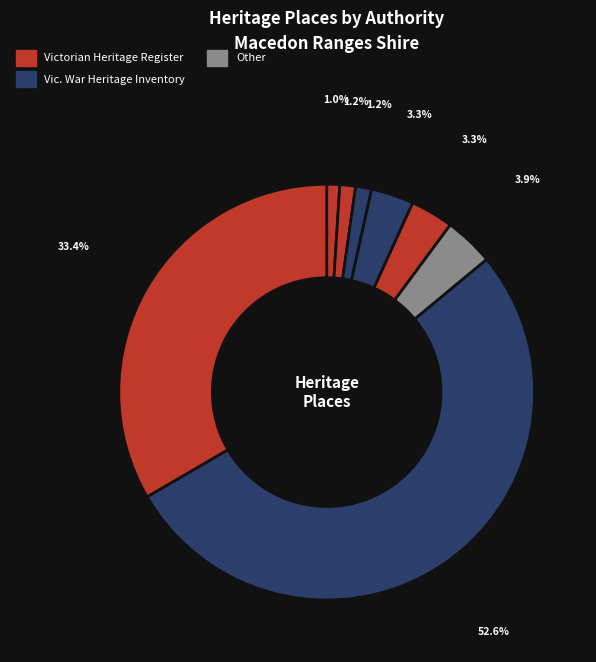

Count the number of slices in the pie.

8